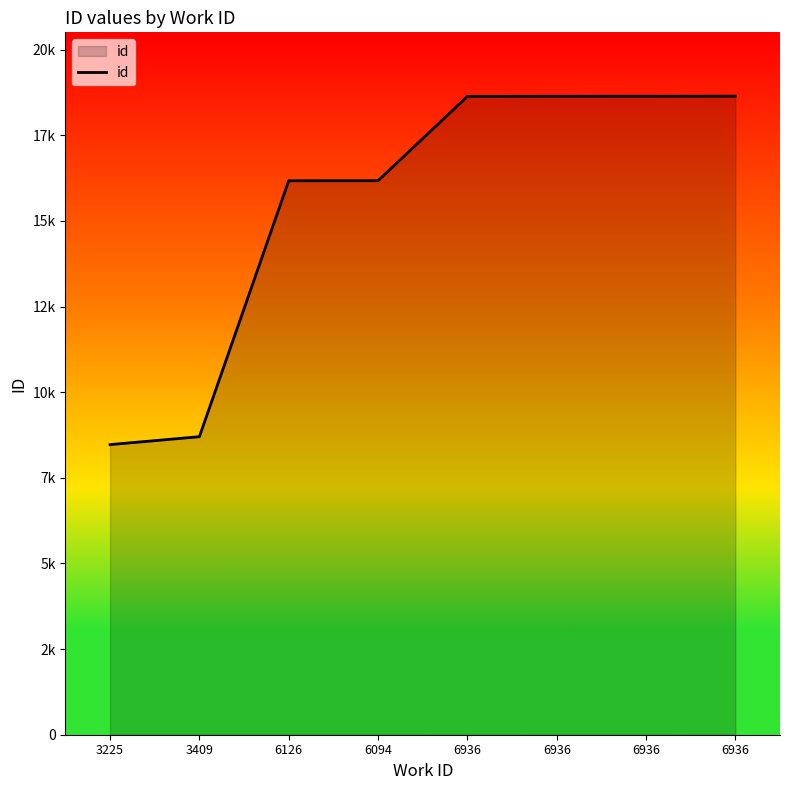

Does the chart have visible grid lines?

No